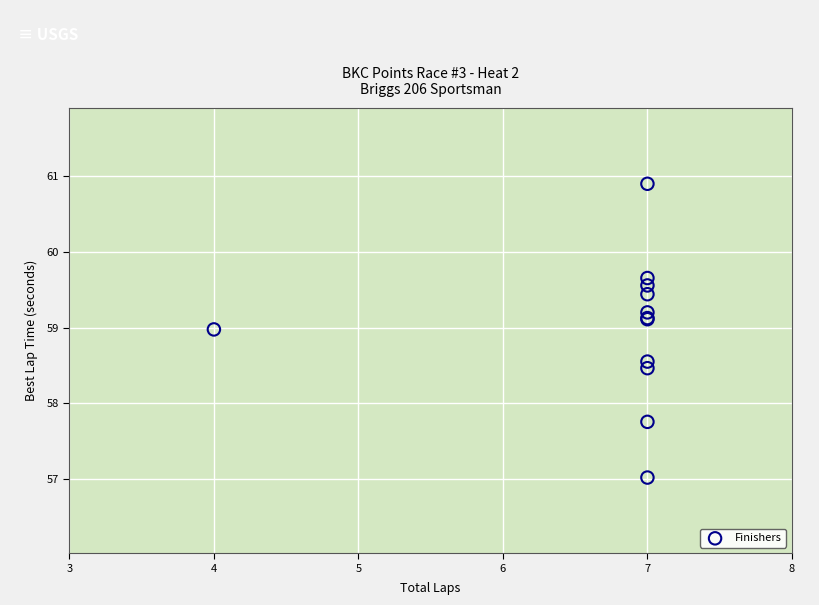

What Y value in the scatter plot is closest to 58?

57.8